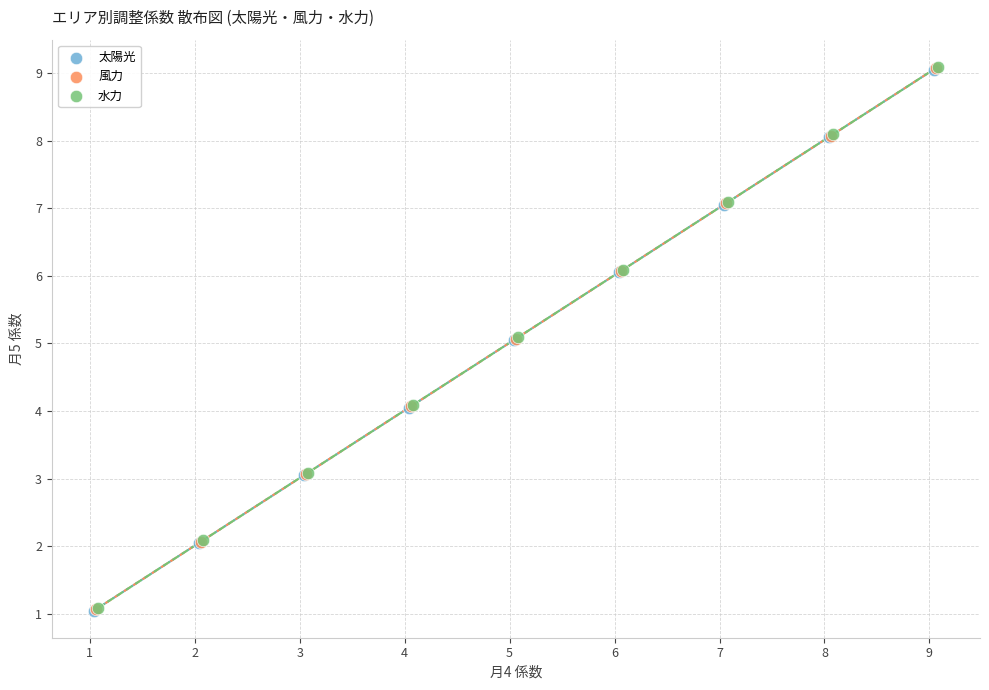

What are all the series names shown in the legend?

太陽光, 風力, 水力